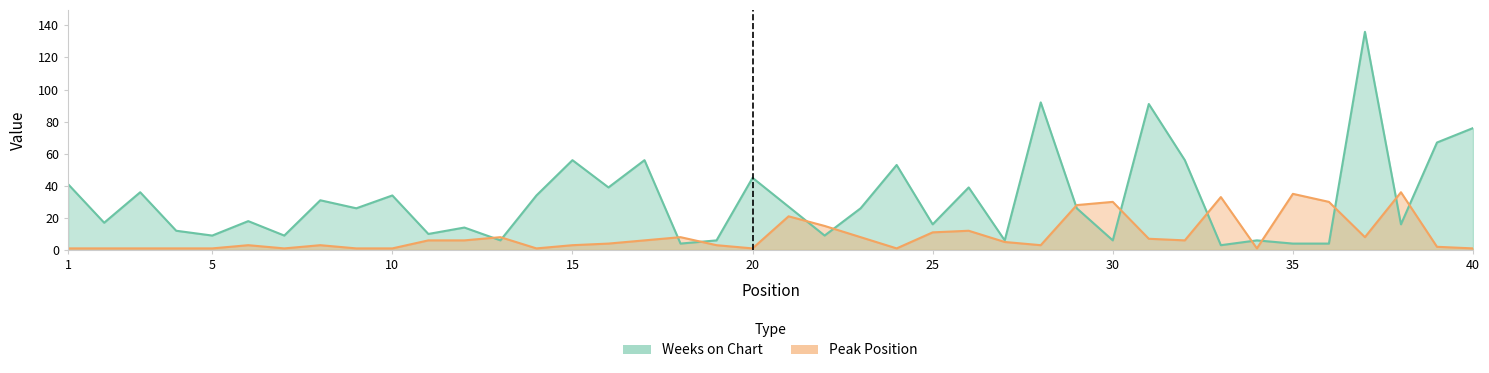

Rank the series by their average value, from lowest to highest.

Peak Position, Weeks on Chart